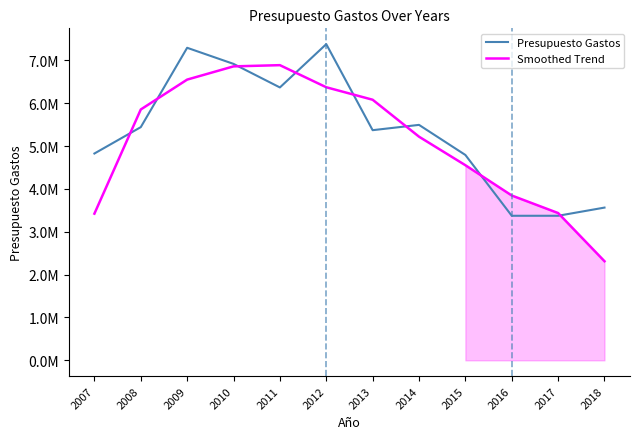

In Presupuesto Gastos, how many points are higher than both neighbors (excluding endpoints)?

3